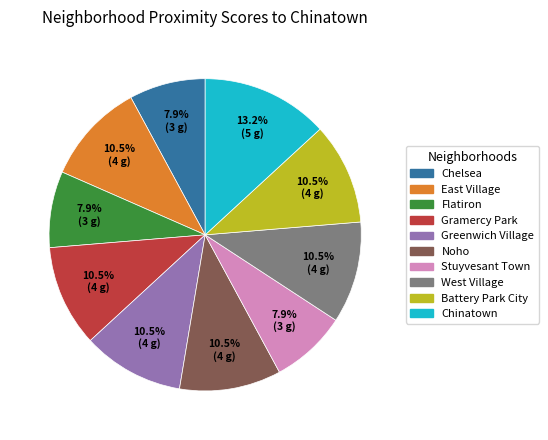

To the nearest percent, what is the difference between the largest and smallest slice percentages?

5%